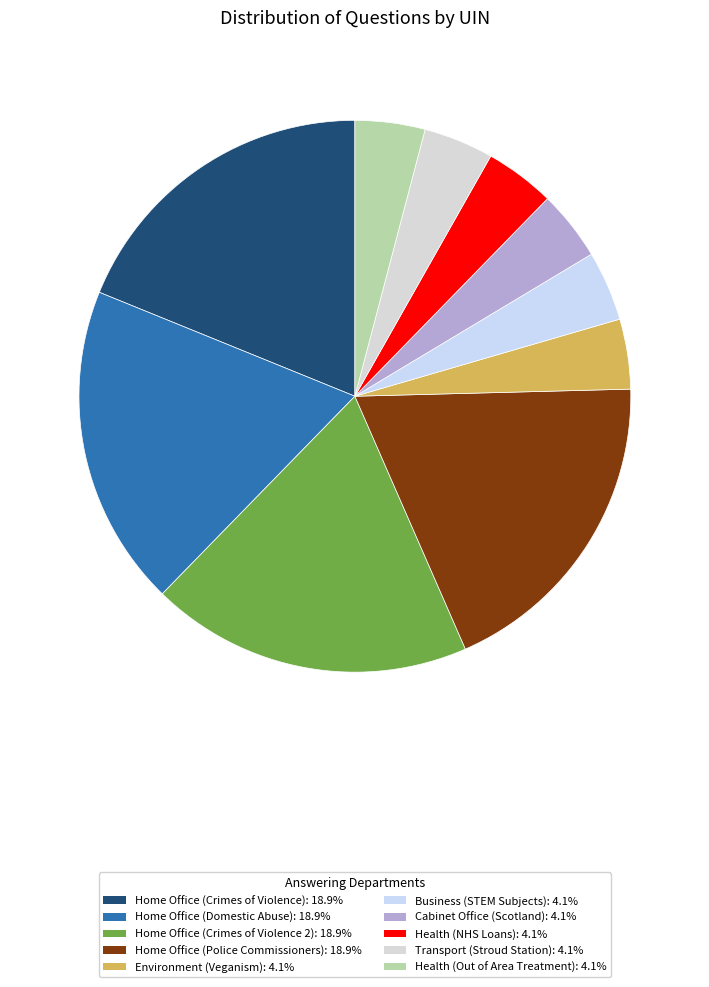

Between Environment (Veganism) and Home Office (Domestic Abuse), which is larger?

Home Office (Domestic Abuse)